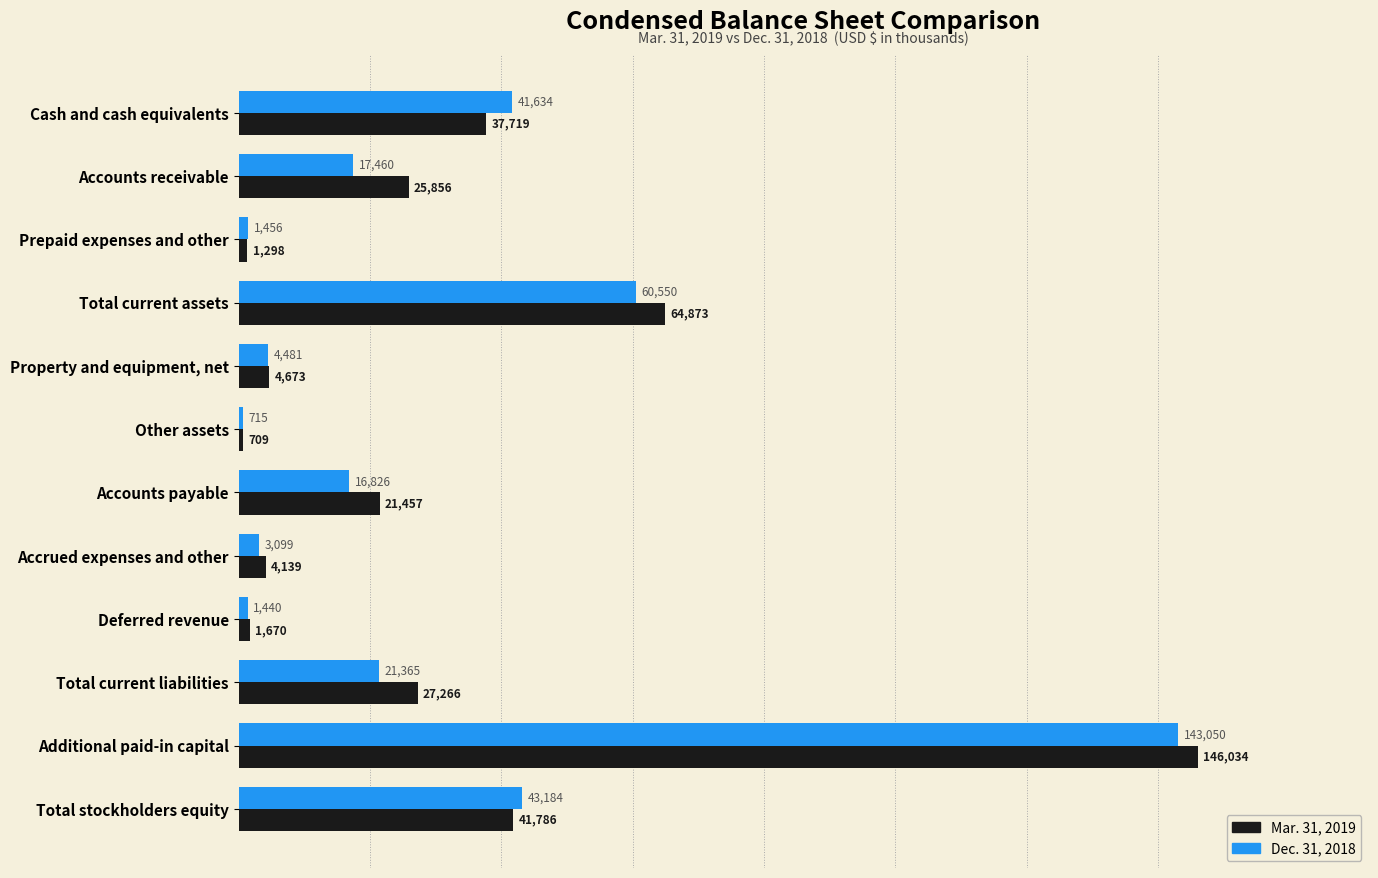

Where is Mar. 31, 2019 nearest to the value 73371?

Total current assets